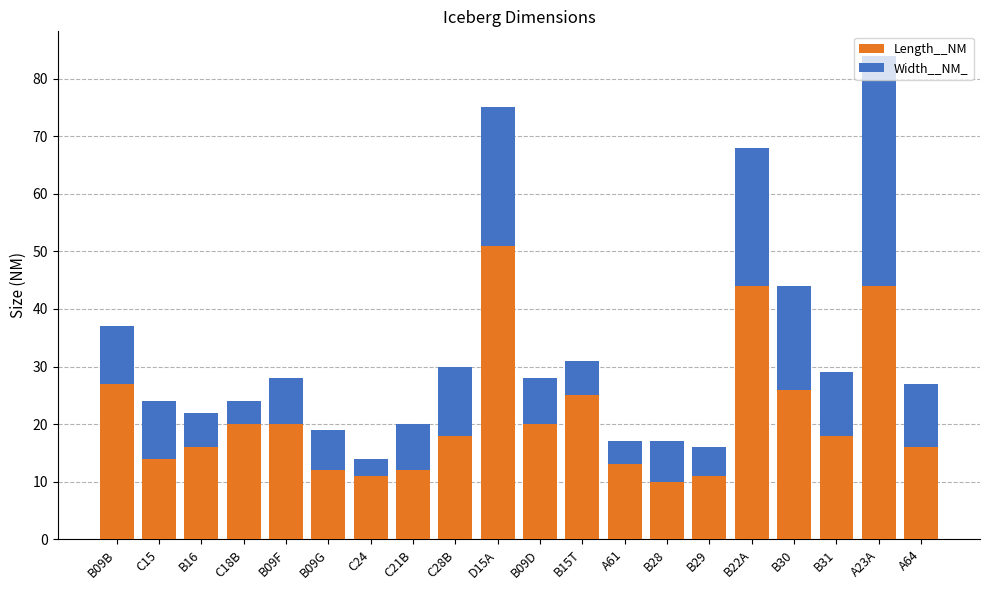

What is the highest value of the Length__NM series?

51